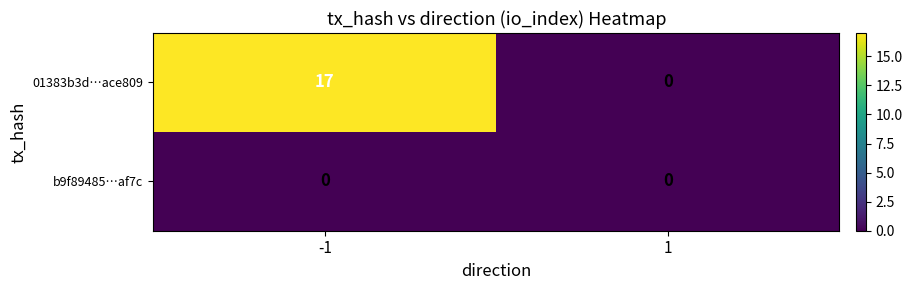

True or false: 01383b3d…ace809 has a value of -7 at 1.

False